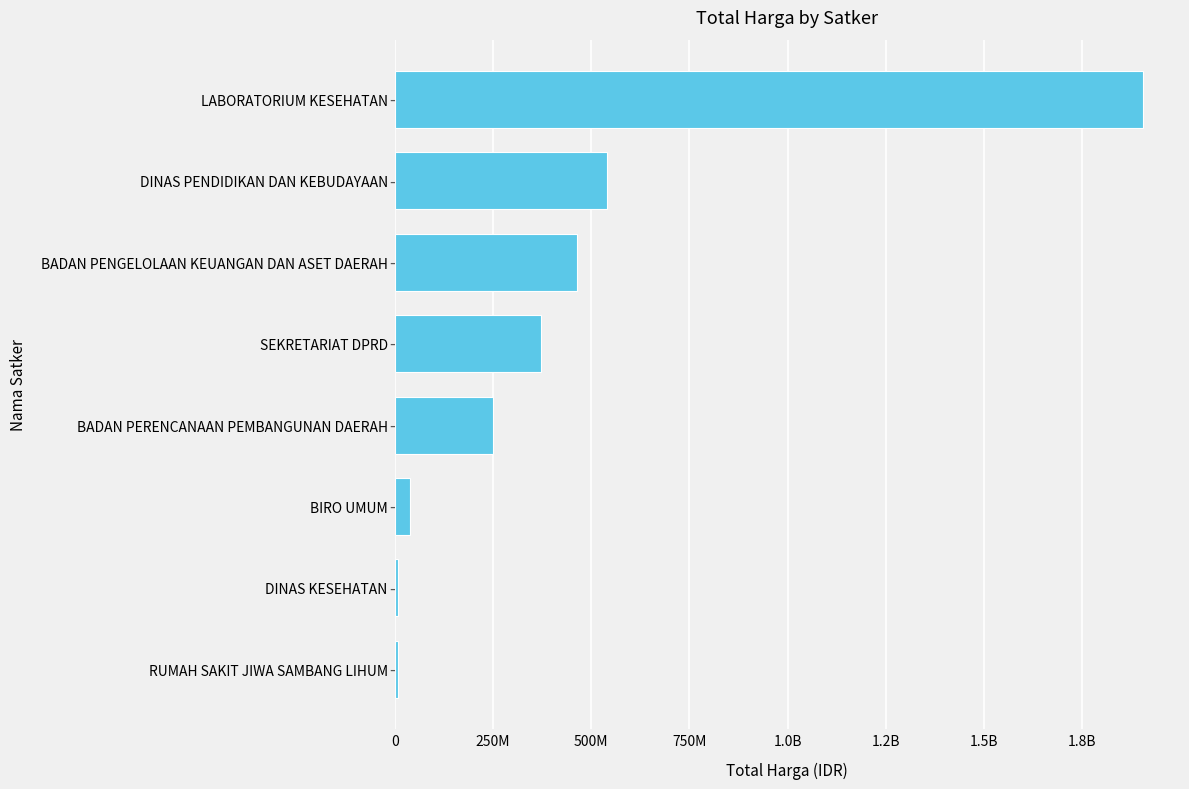

How many series are shown in this chart?

1